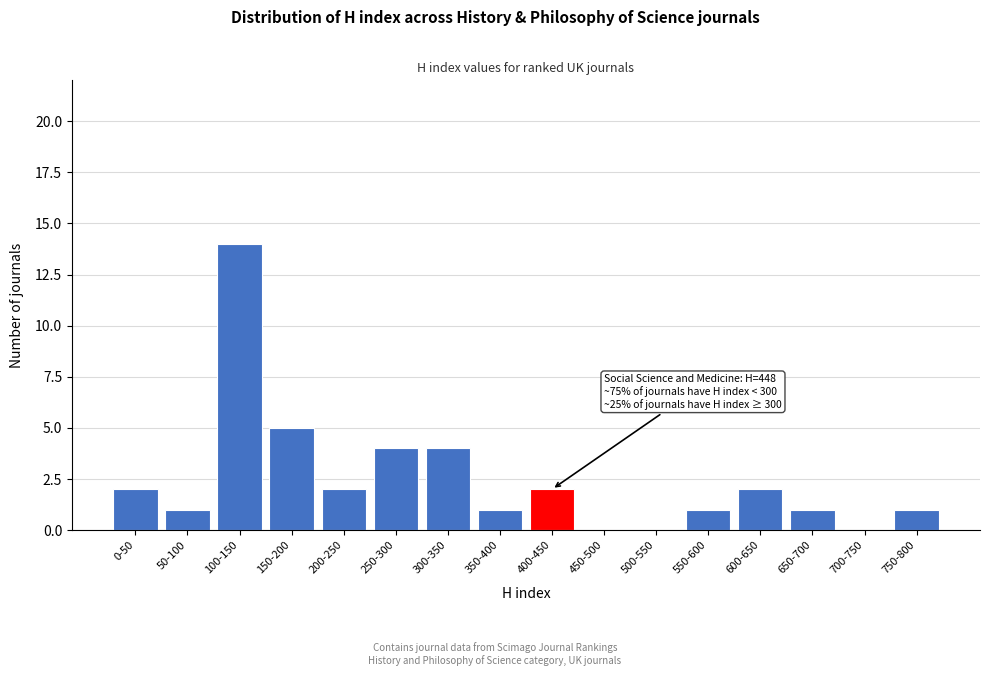

Reading left to right, list all the values displayed in this chart.

0-50=2	50-100=1	100-150=14	150-200=5	200-250=2	250-300=4	300-350=4	350-400=1	400-450=2	450-500=0	500-550=0	550-600=1	600-650=2	650-700=1	700-750=0	750-800=1